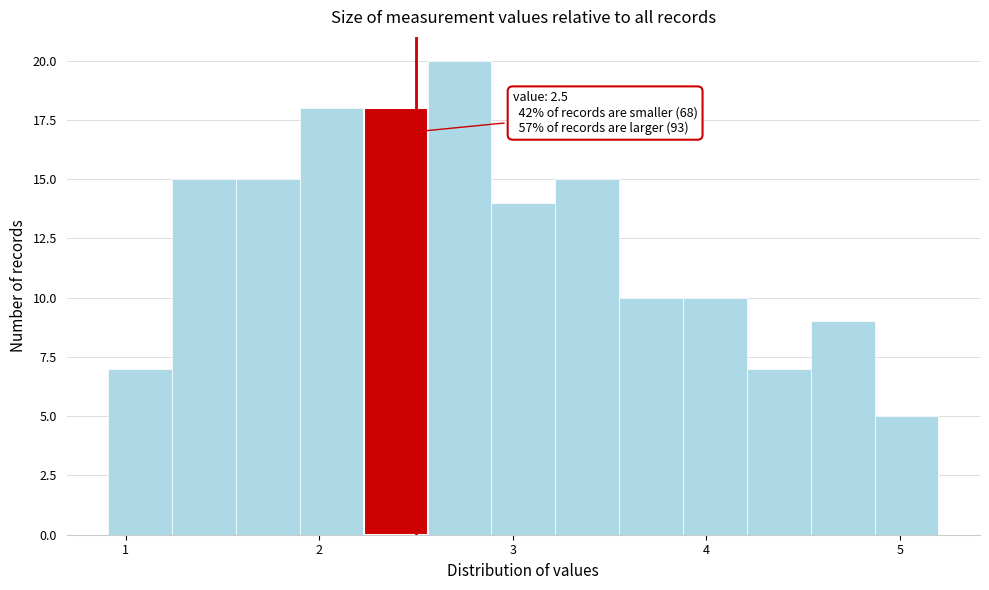

Read against the x-axis, roughly where is the centre of the tallest bar?

2.7